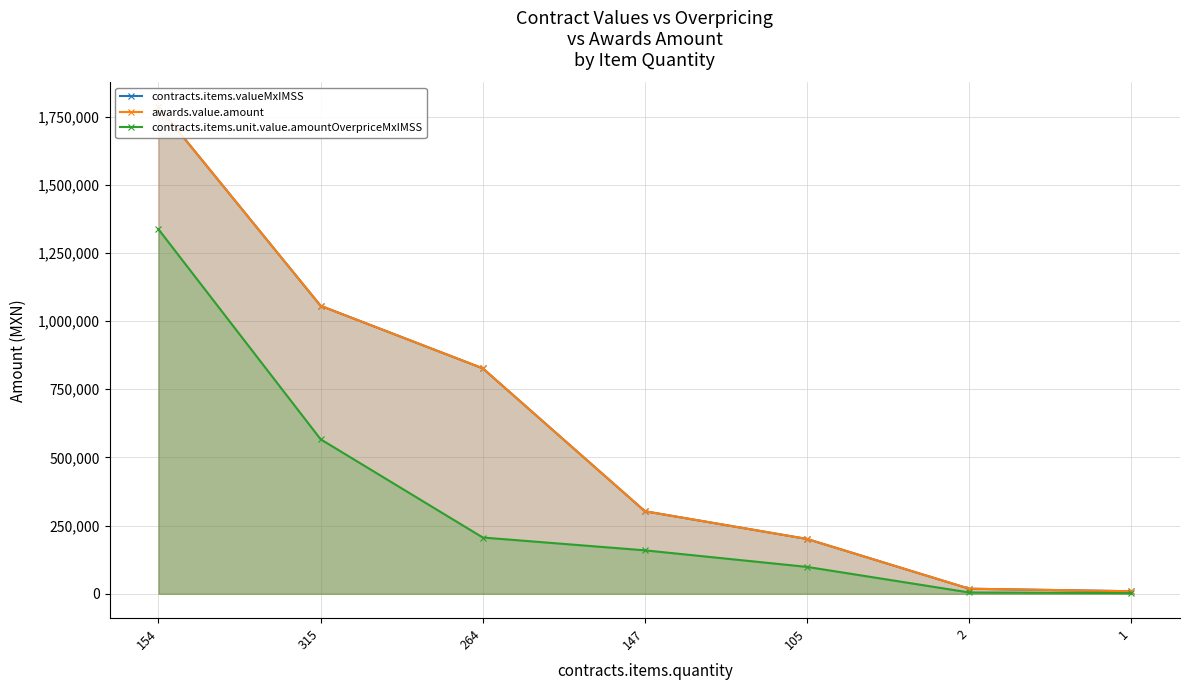

How many lines are shown in the chart?

3